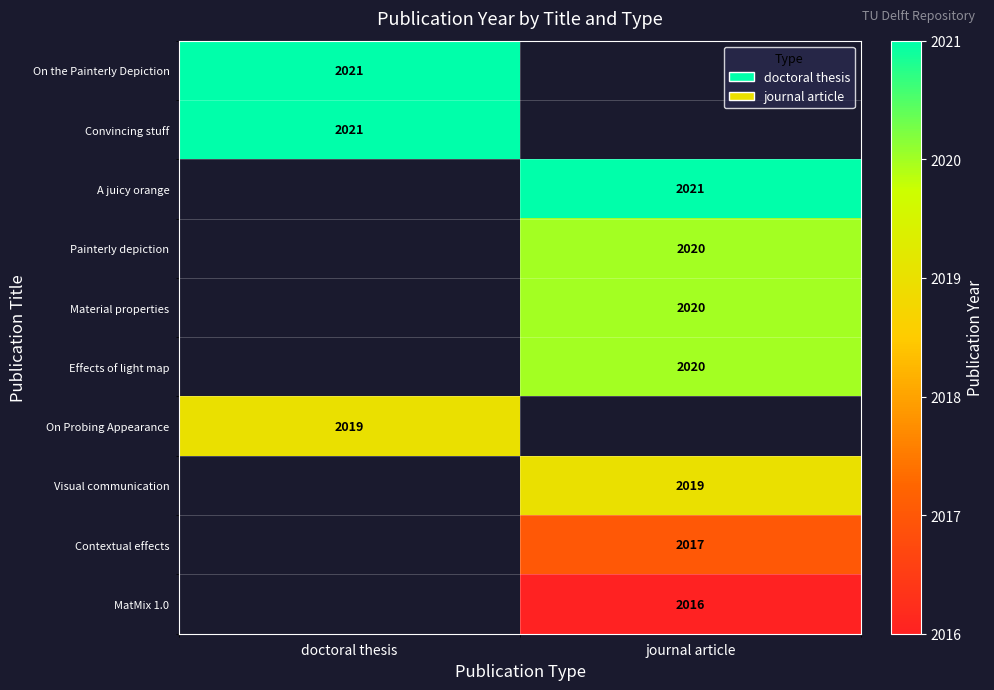

How many categories are shown in the chart?

2